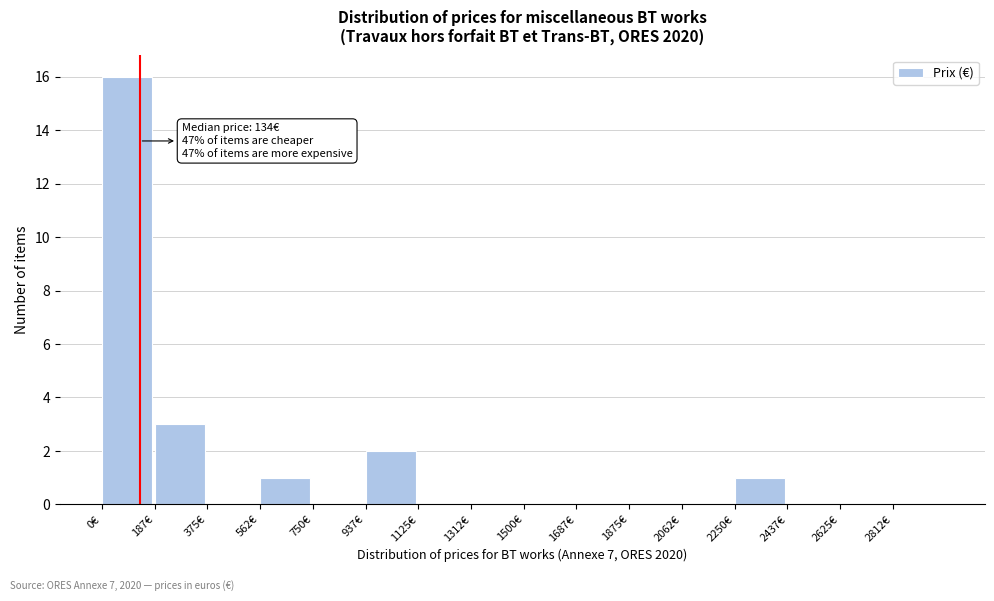

Over which range of the x-axis is the bar tallest?

0 to 180